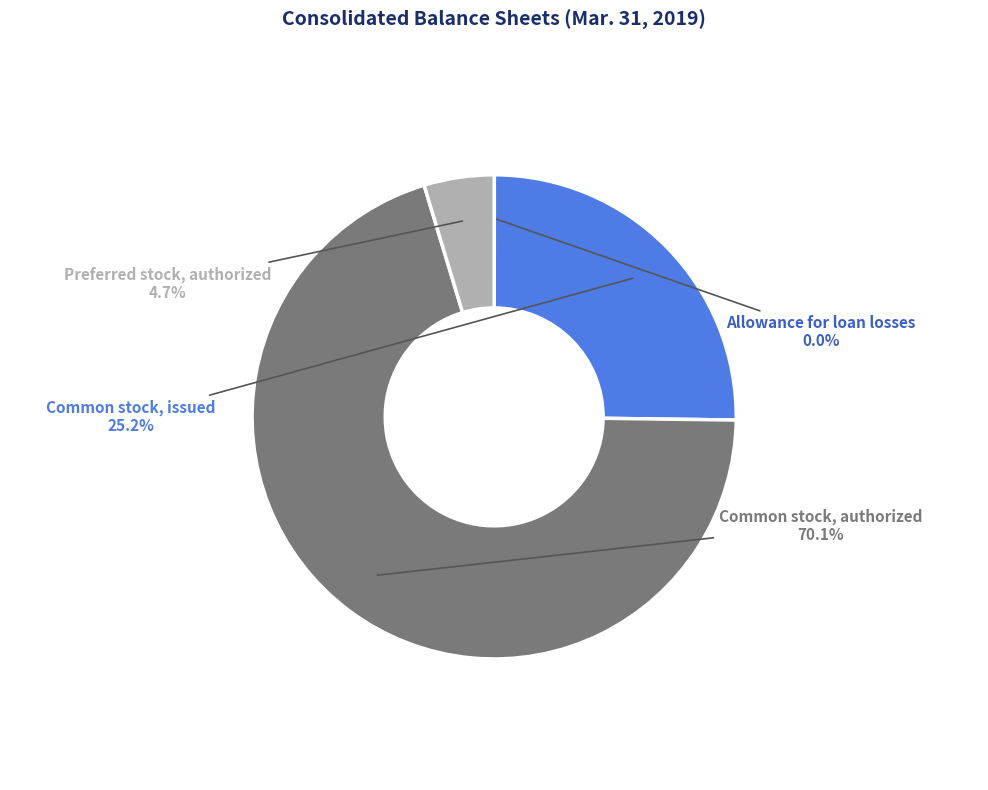

Which slice represents more than half of the pie?

Common stock, authorized